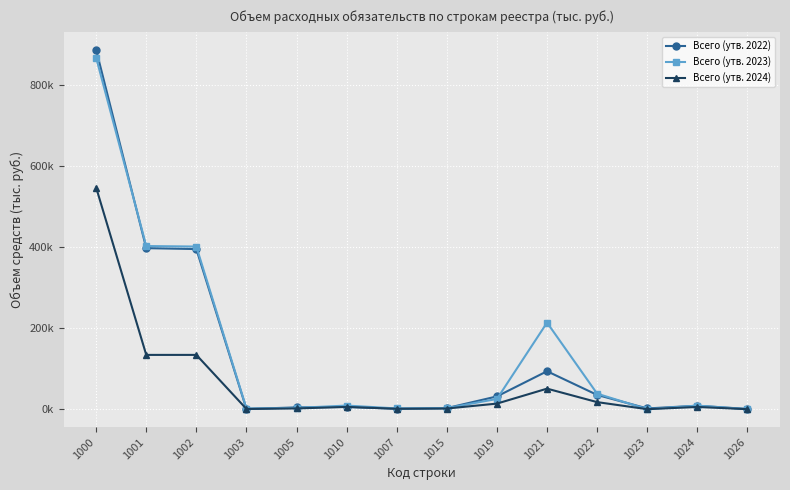

What are all the series names shown in the legend?

Всего (утв. 2022), Всего (утв. 2023), Всего (утв. 2024)